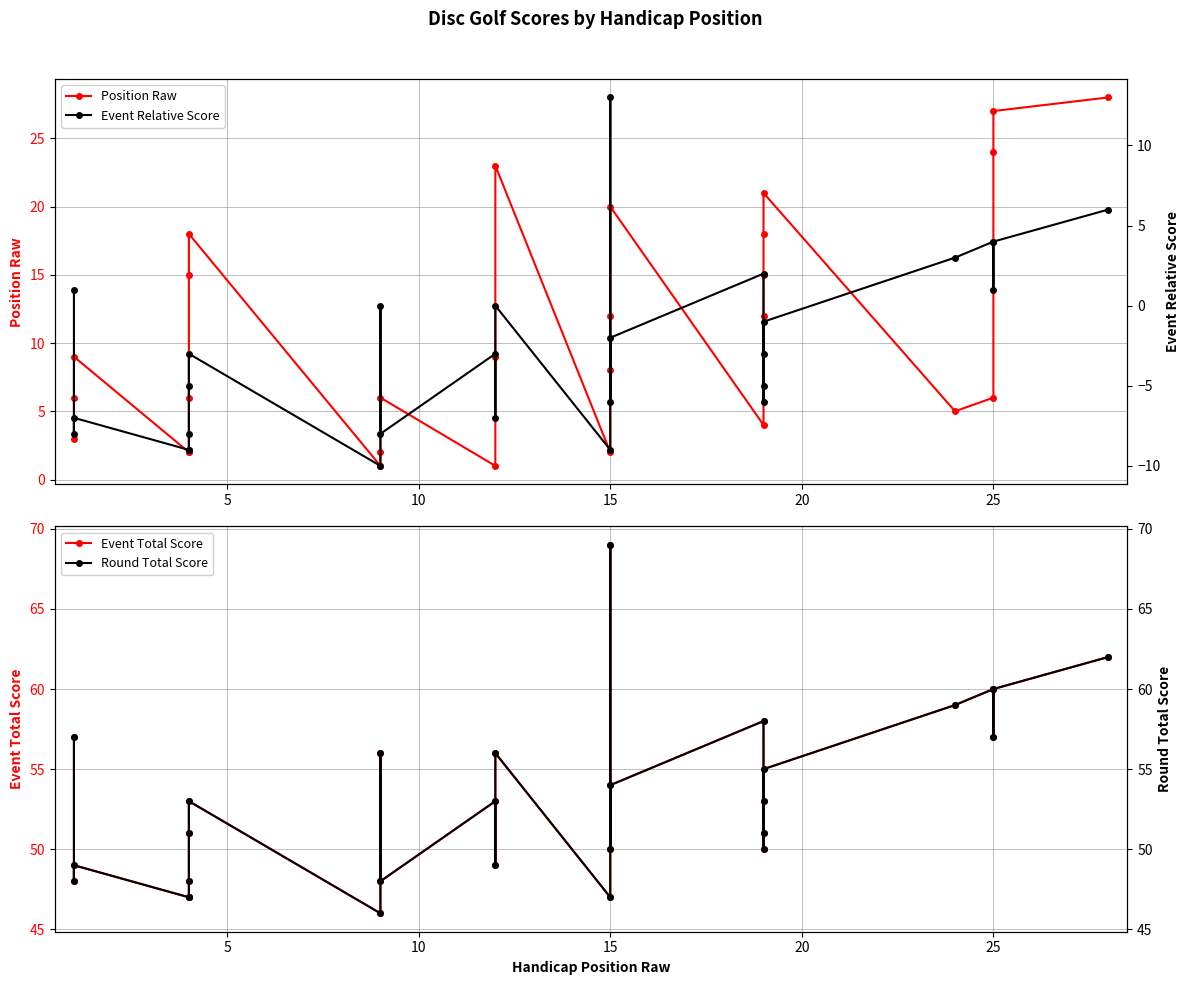

Rank the series by their maximum value, from highest to lowest.

Event Total Score, Round Total Score, Position Raw, Event Relative Score